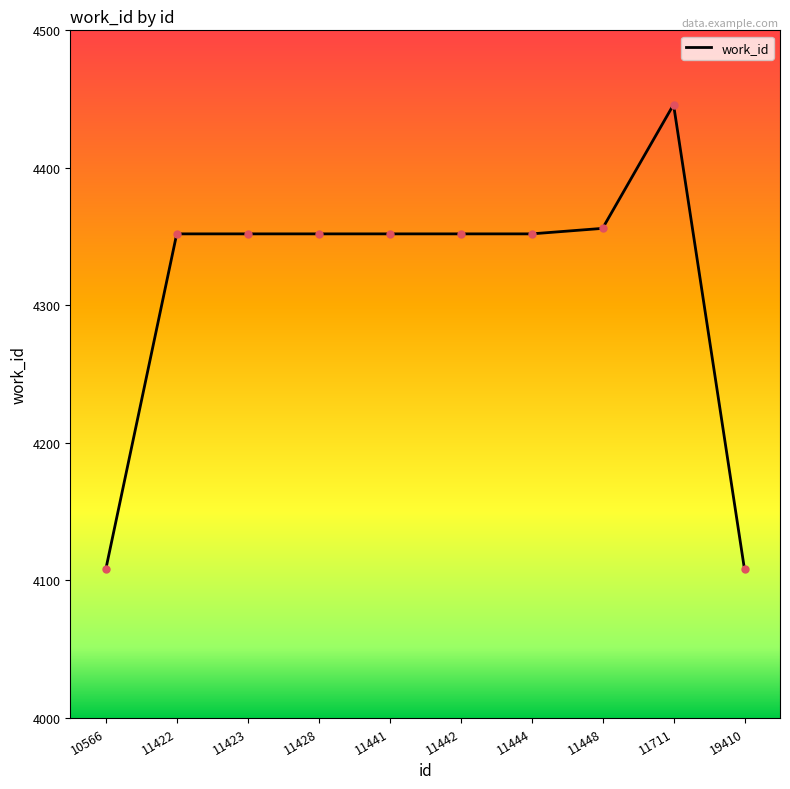

What is the minimum value shown in the chart?

4108